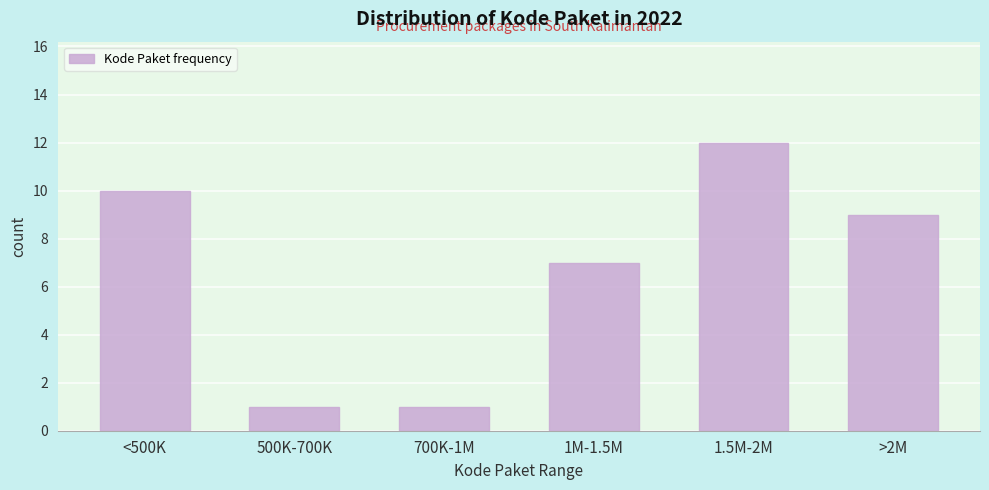

Reading left to right, list all the values displayed in this chart.

10	1	1	7	12	9